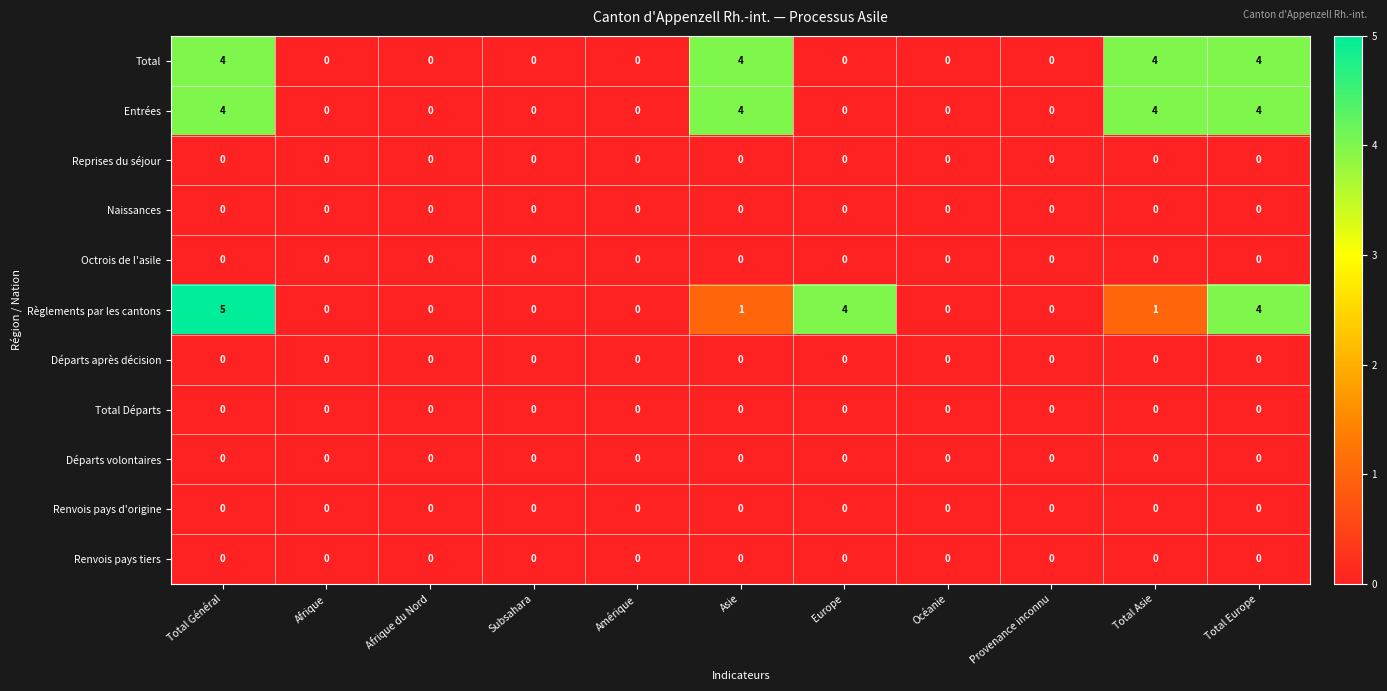

At how many categories does at least one series exceed 1?

5